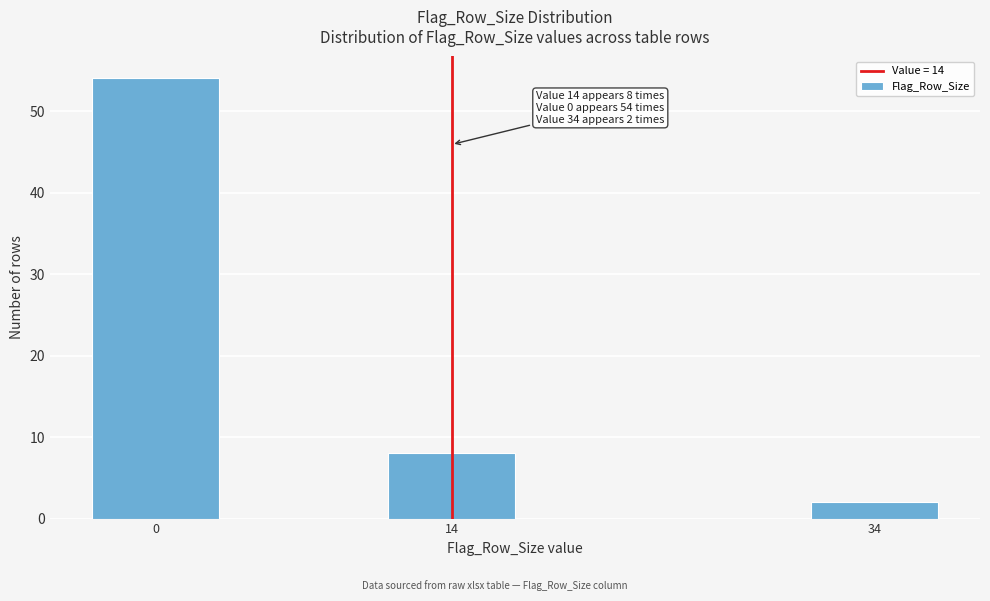

Reading left to right, what are all the values shown in this chart?

0=54	14=8	34=2